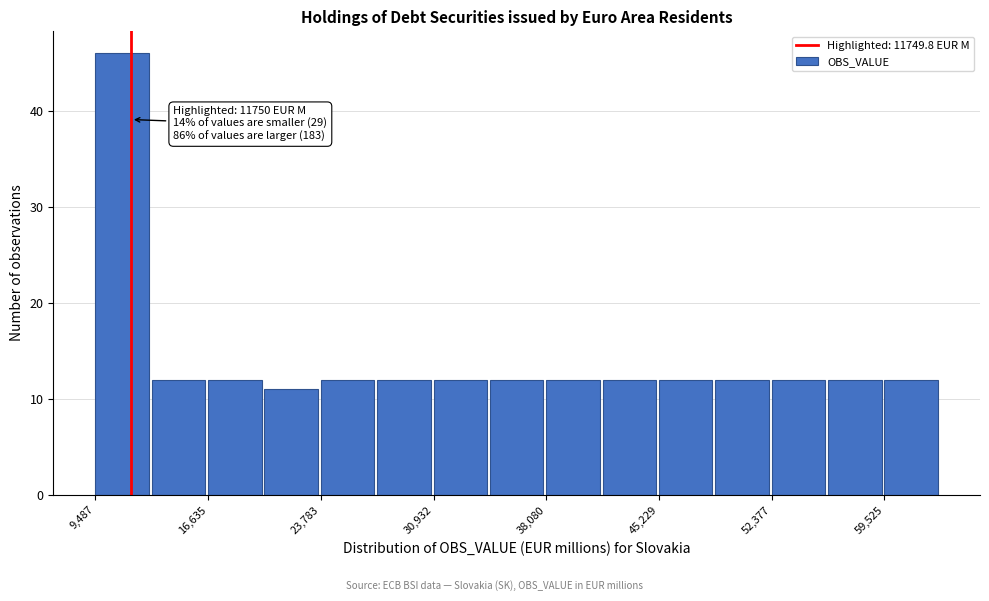

Read against the x-axis, roughly where is the centre of the tallest bar?

11000